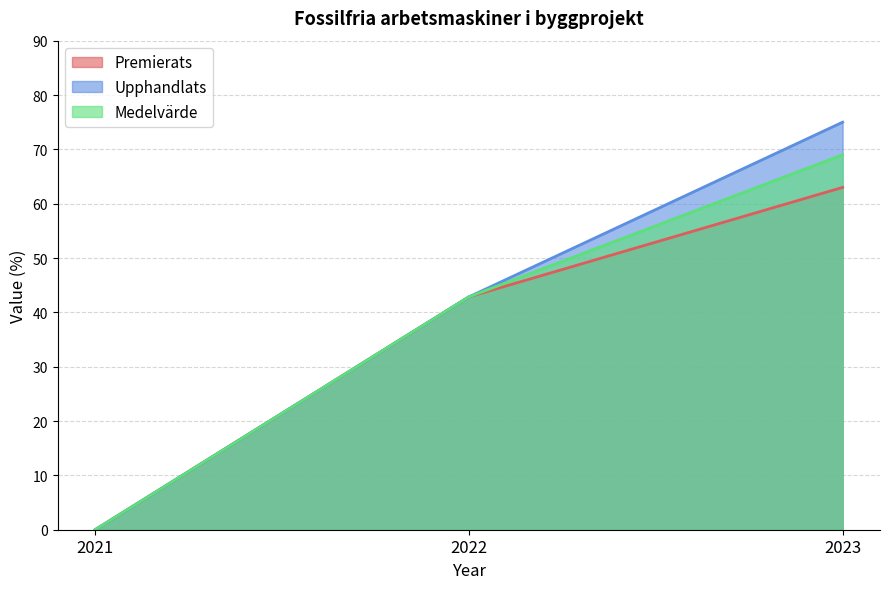

How many Upphandlats values are between 0 and 75?

3